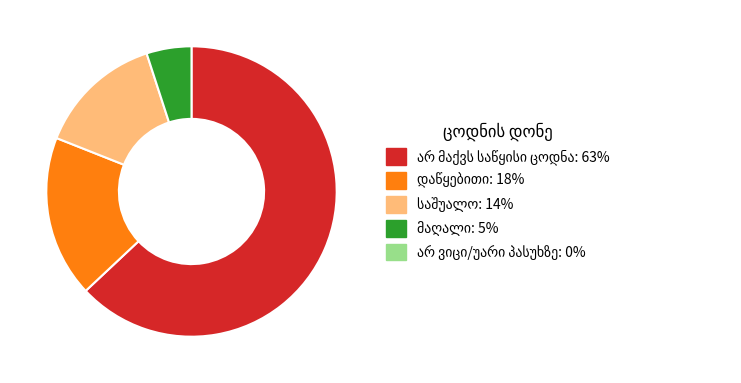

Is there a majority slice in this chart?

Yes